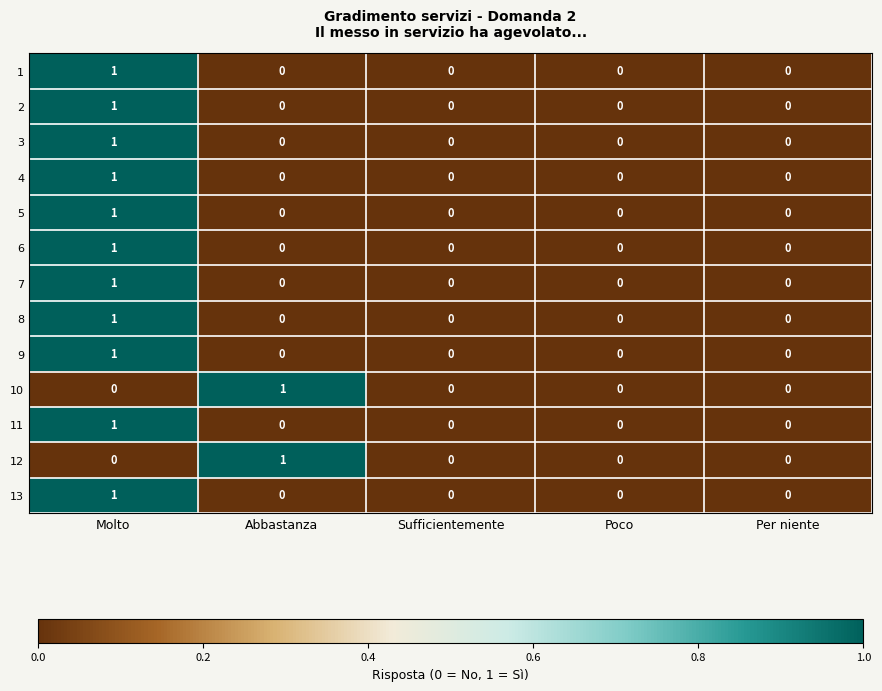

What is the total value across all series at Molto?

11